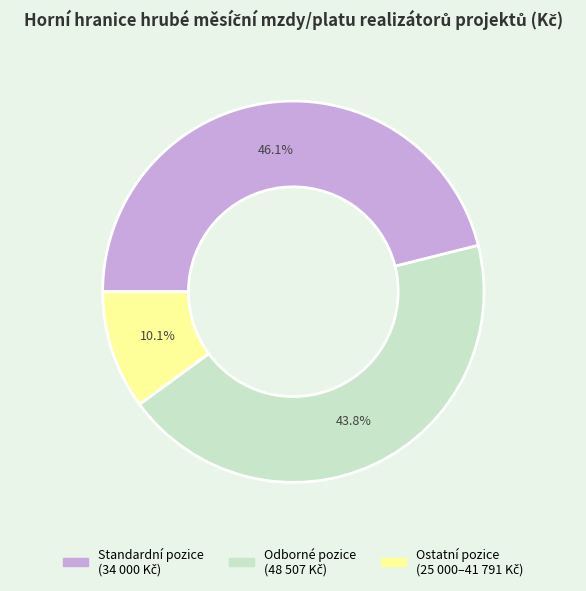

Does any single category account for the majority?

No